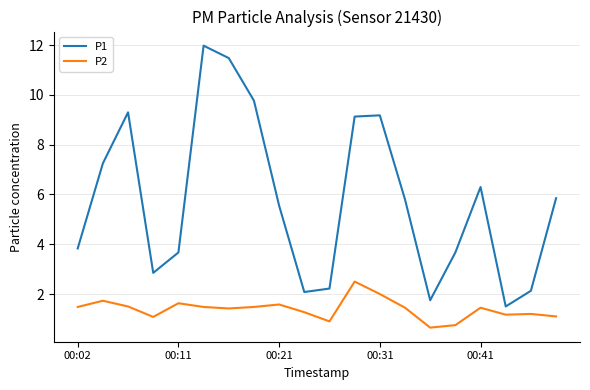

Which series has the widest spread of values?

P1